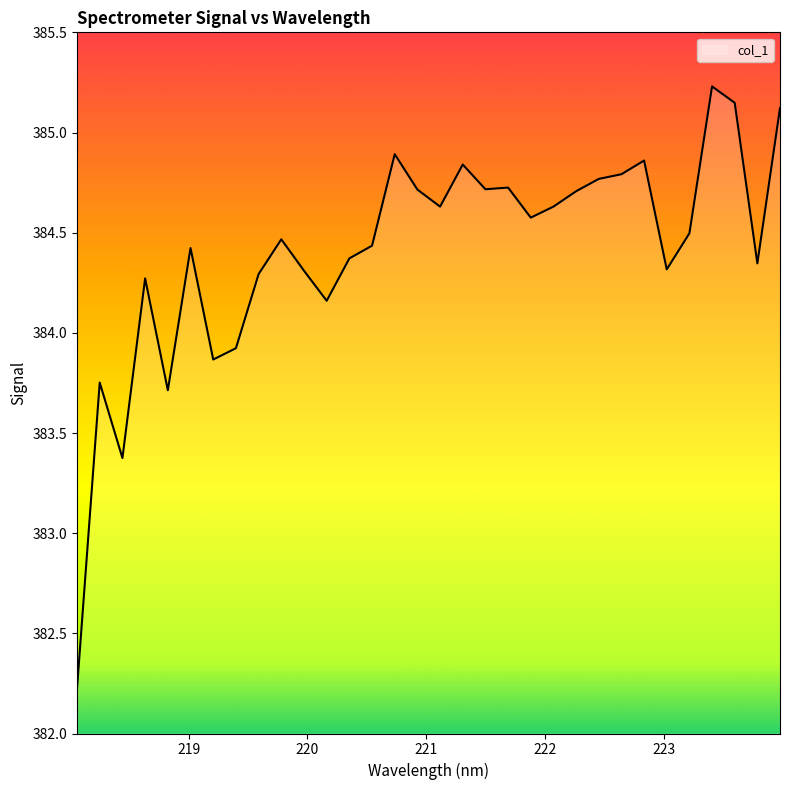

What is the difference between the maximum and minimum values?

3.0